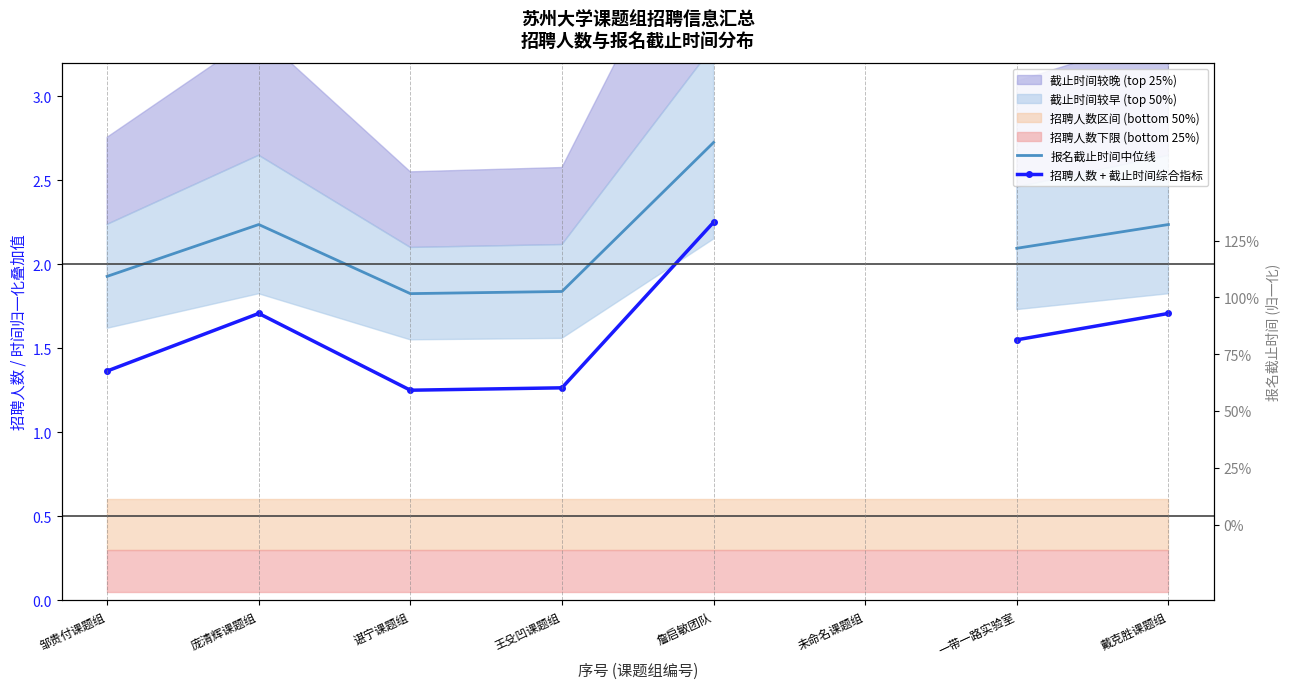

True or false: 招聘人数 + 截止时间综合指标 and 报名截止时间中位线 intersect in this chart.

False